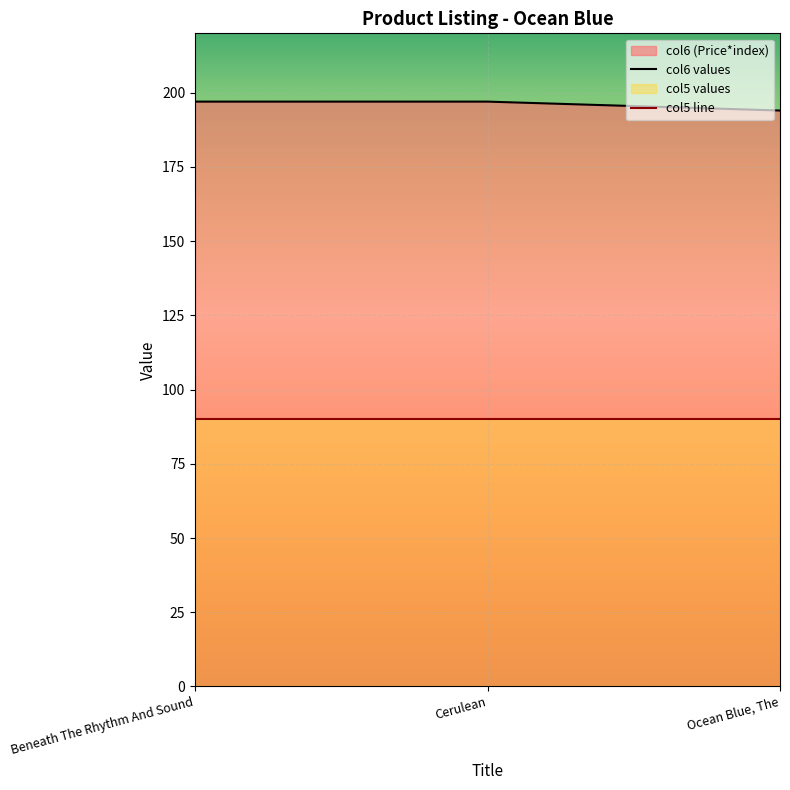

What is the label of the 2nd point from the right?

Cerulean